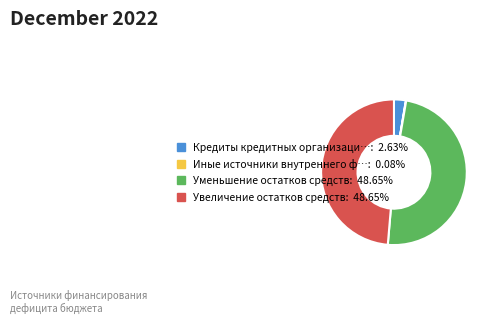

Does any single category account for the majority?

No